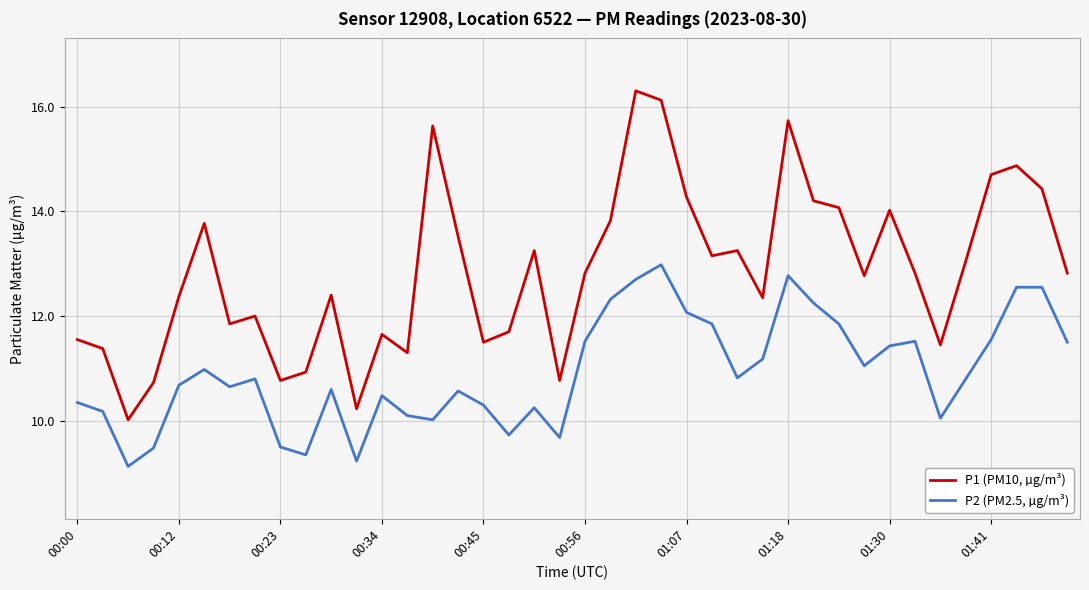

True or false: P1 (PM10, µg/m³) and P2 (PM2.5, µg/m³) cross at least once.

False